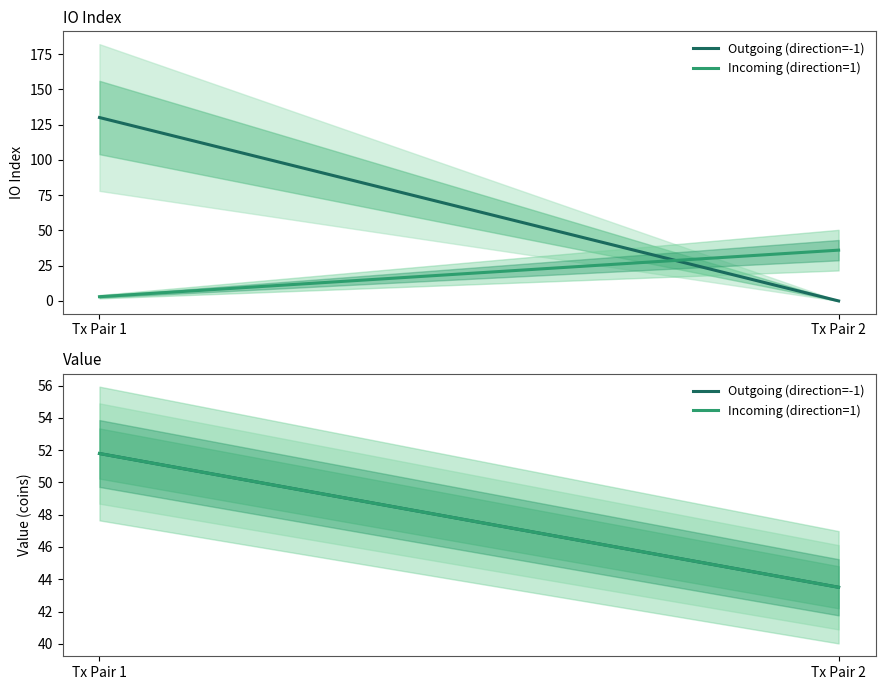

Reading right to left, list all the values displayed in this chart.

Outgoing (direction=-1): Tx Pair 2=43.5	Tx Pair 1=51.8
Incoming (direction=1): Tx Pair 2=43.5	Tx Pair 1=51.8